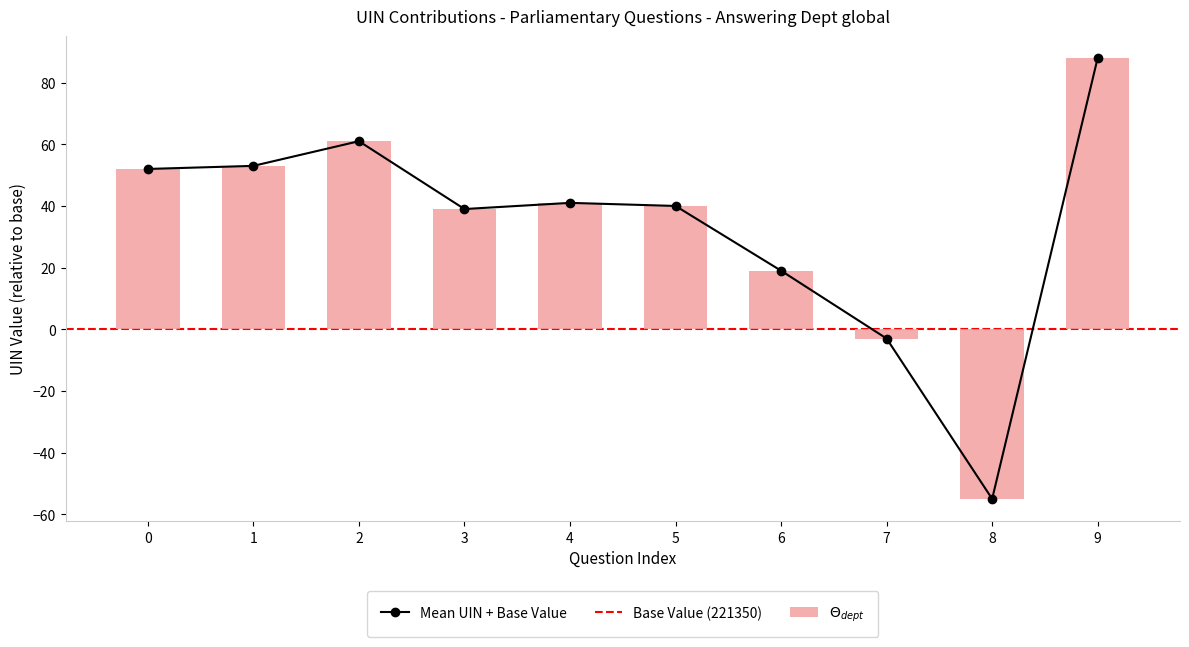

How many categories are shown in the chart?

10